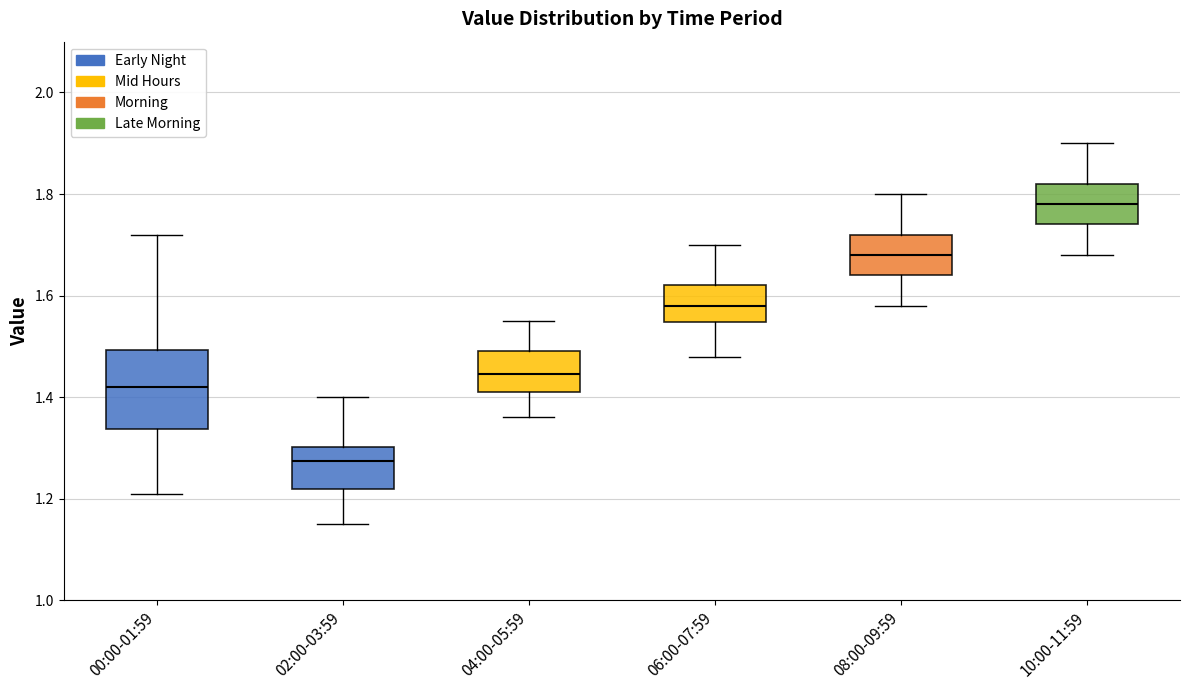

Where does the upper whisker of the box for 04:00-05:59 end on the y-axis? The values are not printed on the chart, so give them approximately, as read against the axis.

1.56